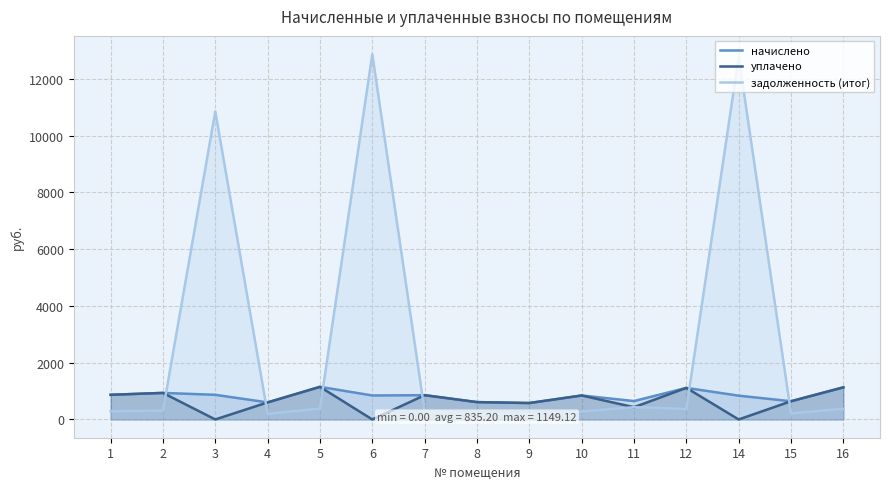

How many lines are shown in the chart?

3